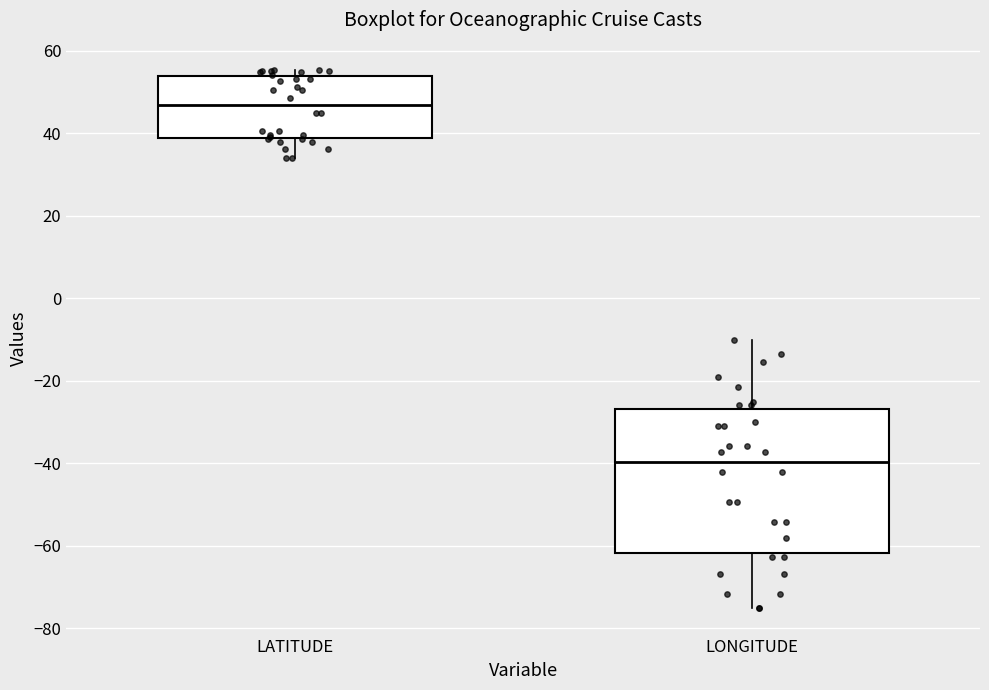

Reading left to right, transcribe this box plot: for each box, give where its median line is, the range the box spans, and where its two whiskers end, as read against the y-axis. The values are not printed on the chart, so give them approximately, as read against the axis.

LATITUDE: median 46, box 38 to 54, whiskers 34 to 56
LONGITUDE: median -40, box -62 to -26, whiskers -74 to -10